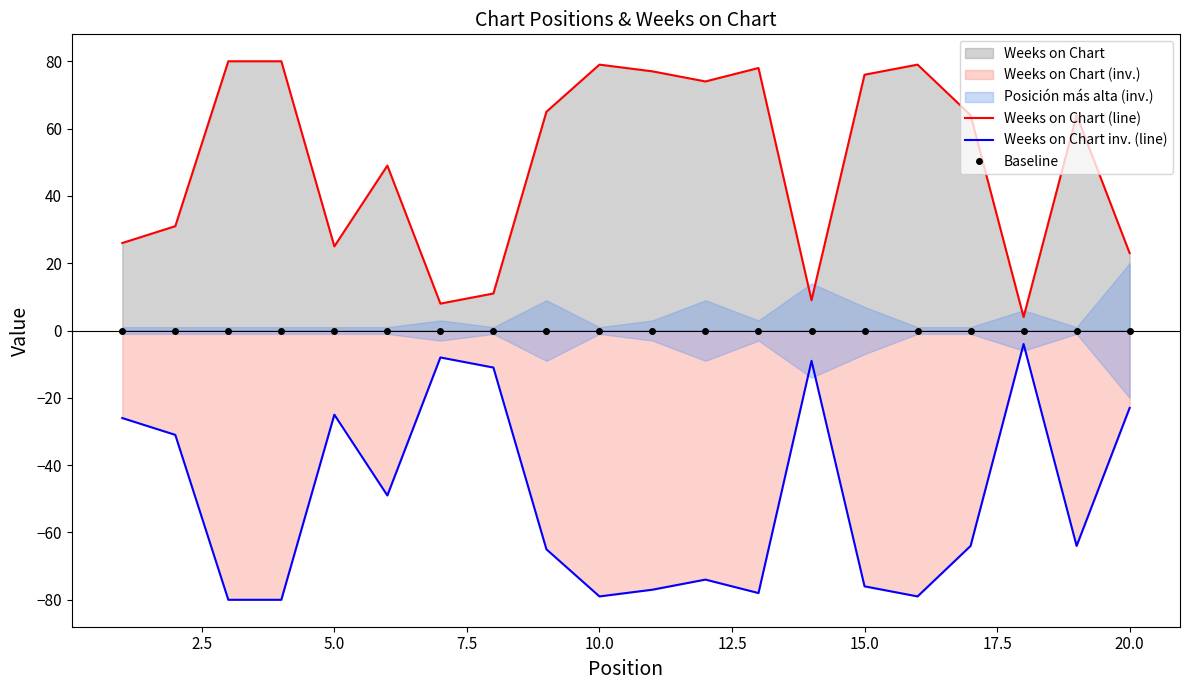

True or false: Baseline and Weeks on Chart inv. (line) cross at least once.

False